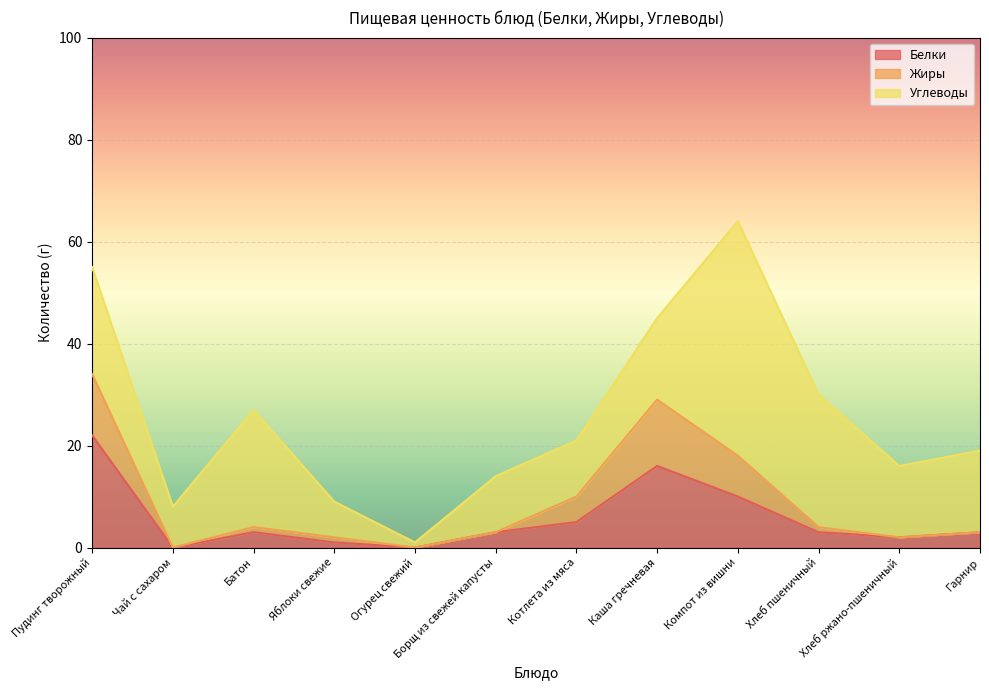

Does the chart display data point markers on the line(s)?

No